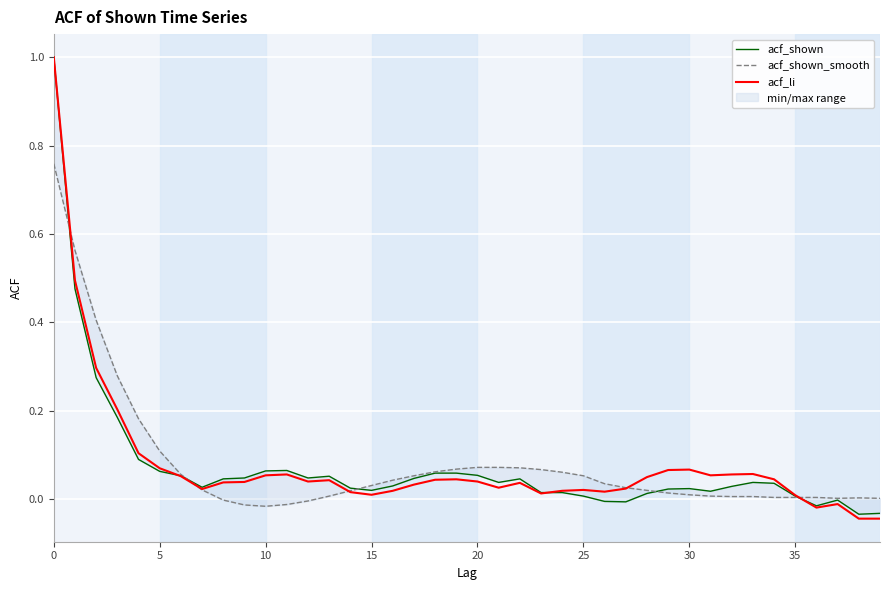

What is the difference between the second highest and second lowest values in the acf_shown series?

0.5